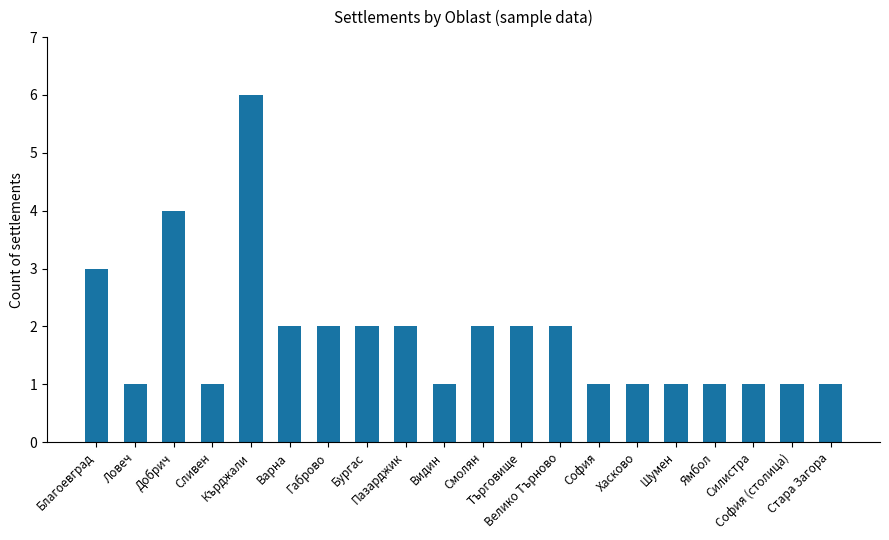

How many data points does each series have?

20